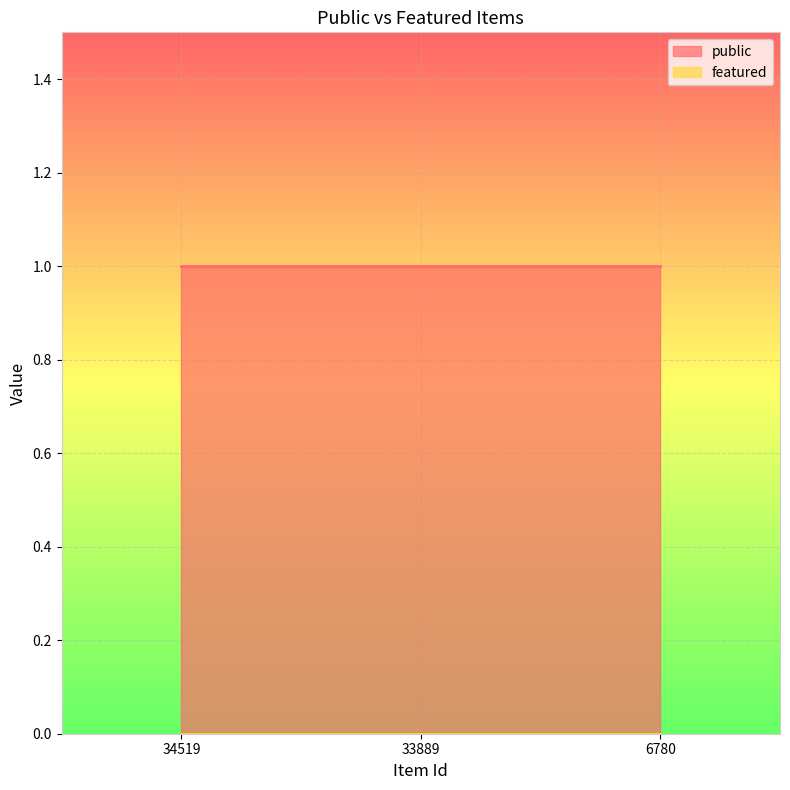

At how many categories does at least one series exceed 0?

3